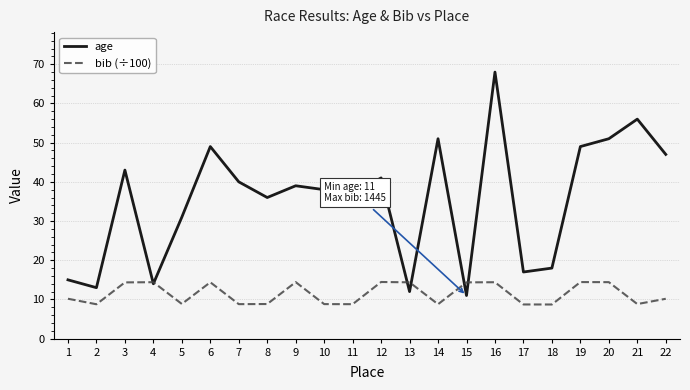

Between 9 and 18, which series saw the biggest shift?

age